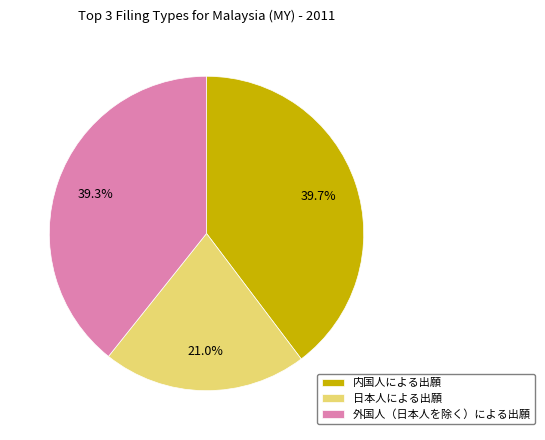

How many slices are in this pie chart?

3